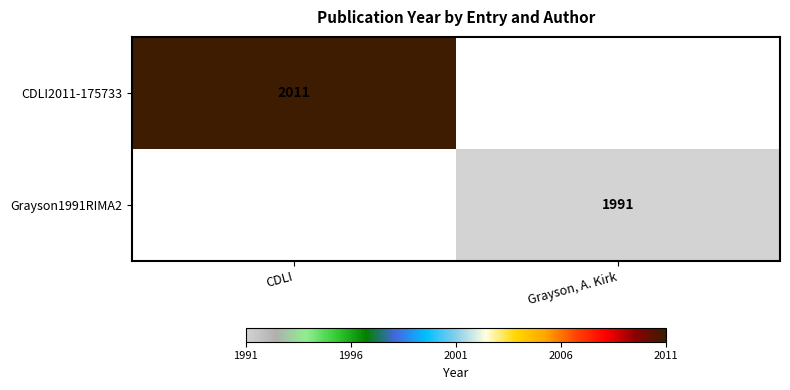

Is it true that CDLI2011-175733 equals 2011 at CDLI?

True